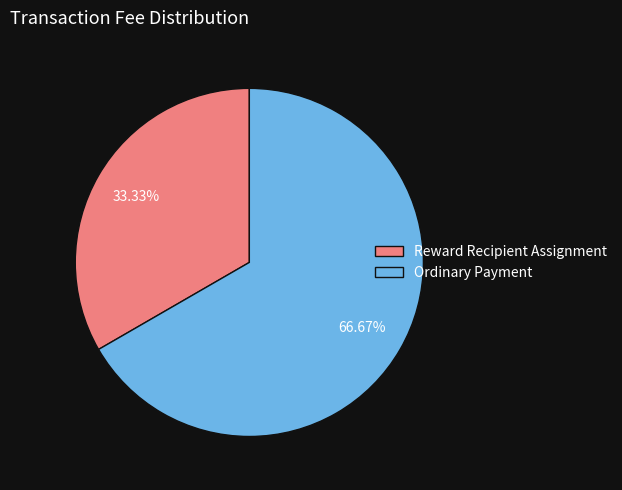

How many segments does this pie chart have?

2